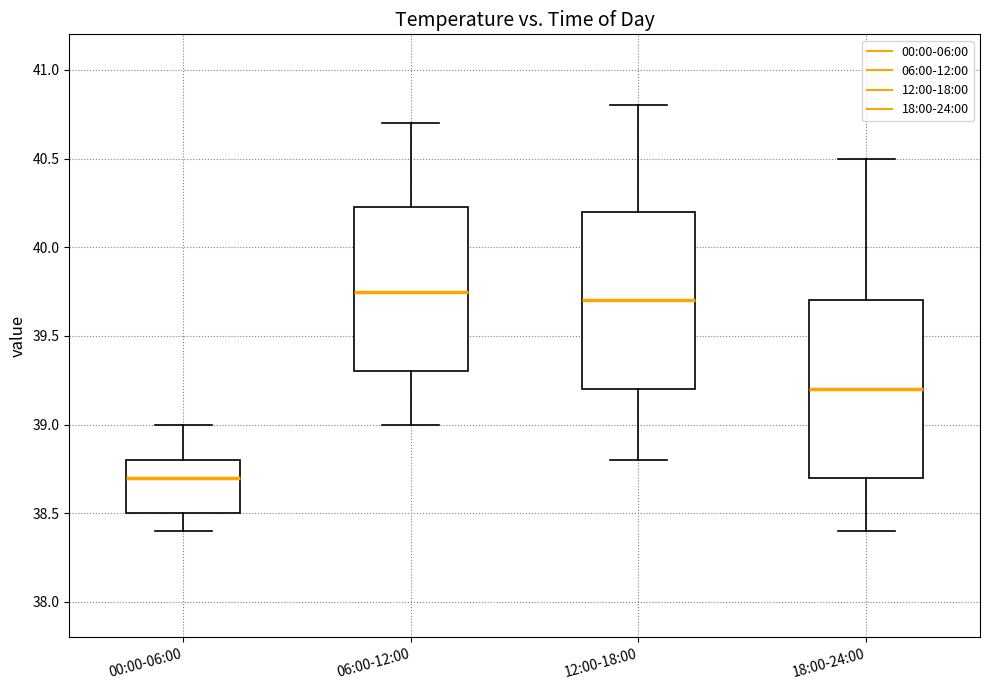

Which box has the lowest median line?

00:00-06:00